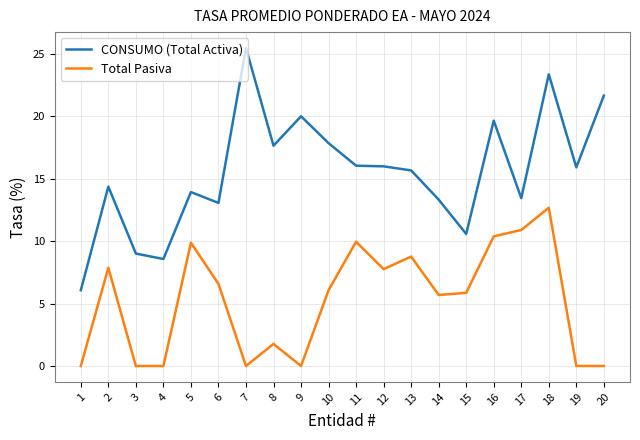

Is it true that CONSUMO (Total Activa) equals 23.3 at 18?

True